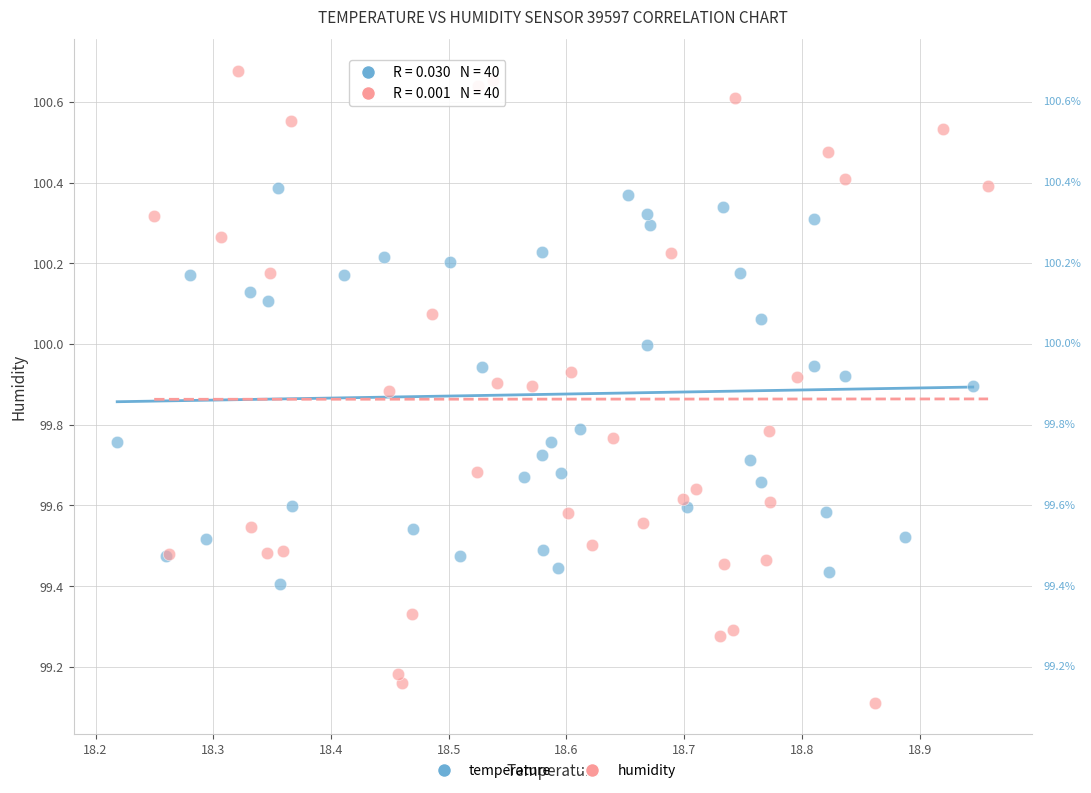

Which series has the largest Y range (max minus min)?

humidity